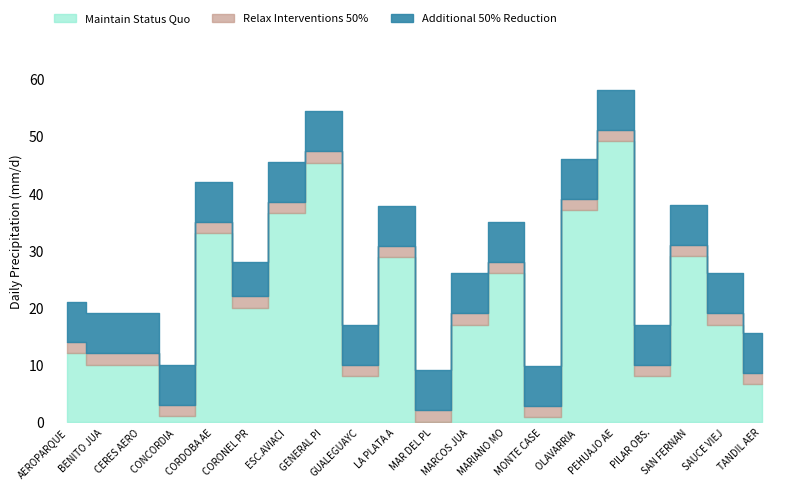

Does the chart display data point markers on the line(s)?

No